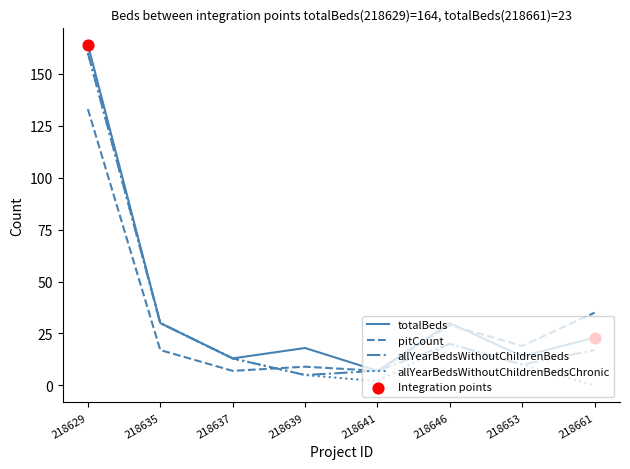

What is the difference between the highest and lowest values at 218637?

6